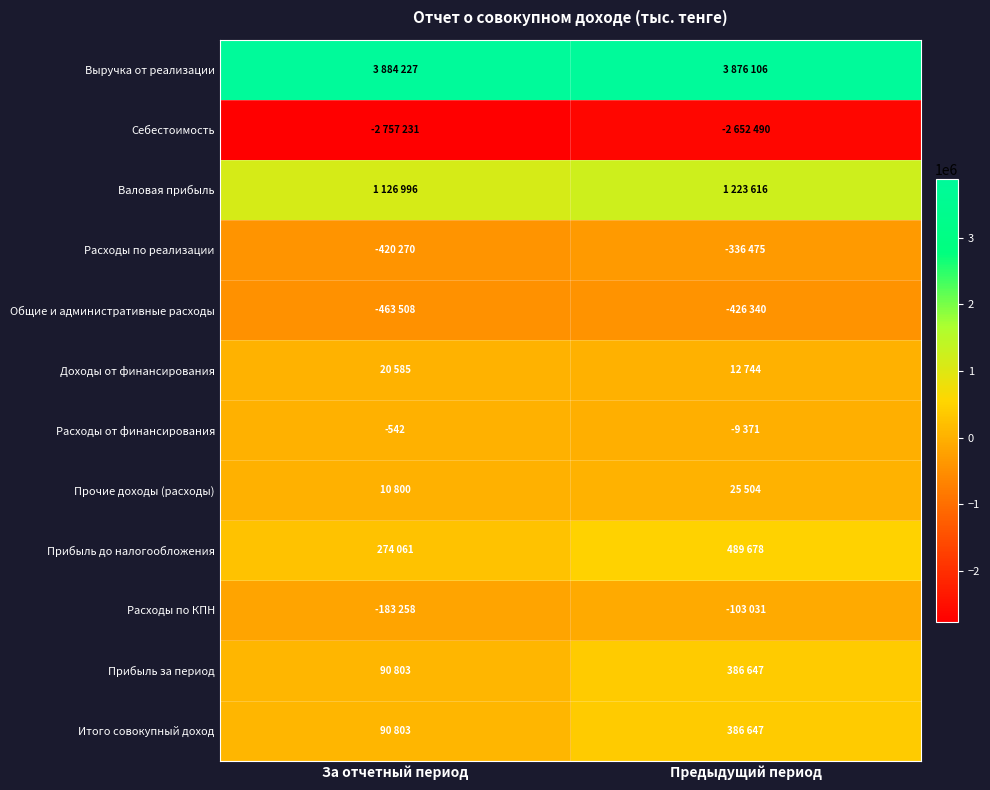

Between За отчетный период and Предыдущий период, which series saw the biggest shift?

Прибыль за период